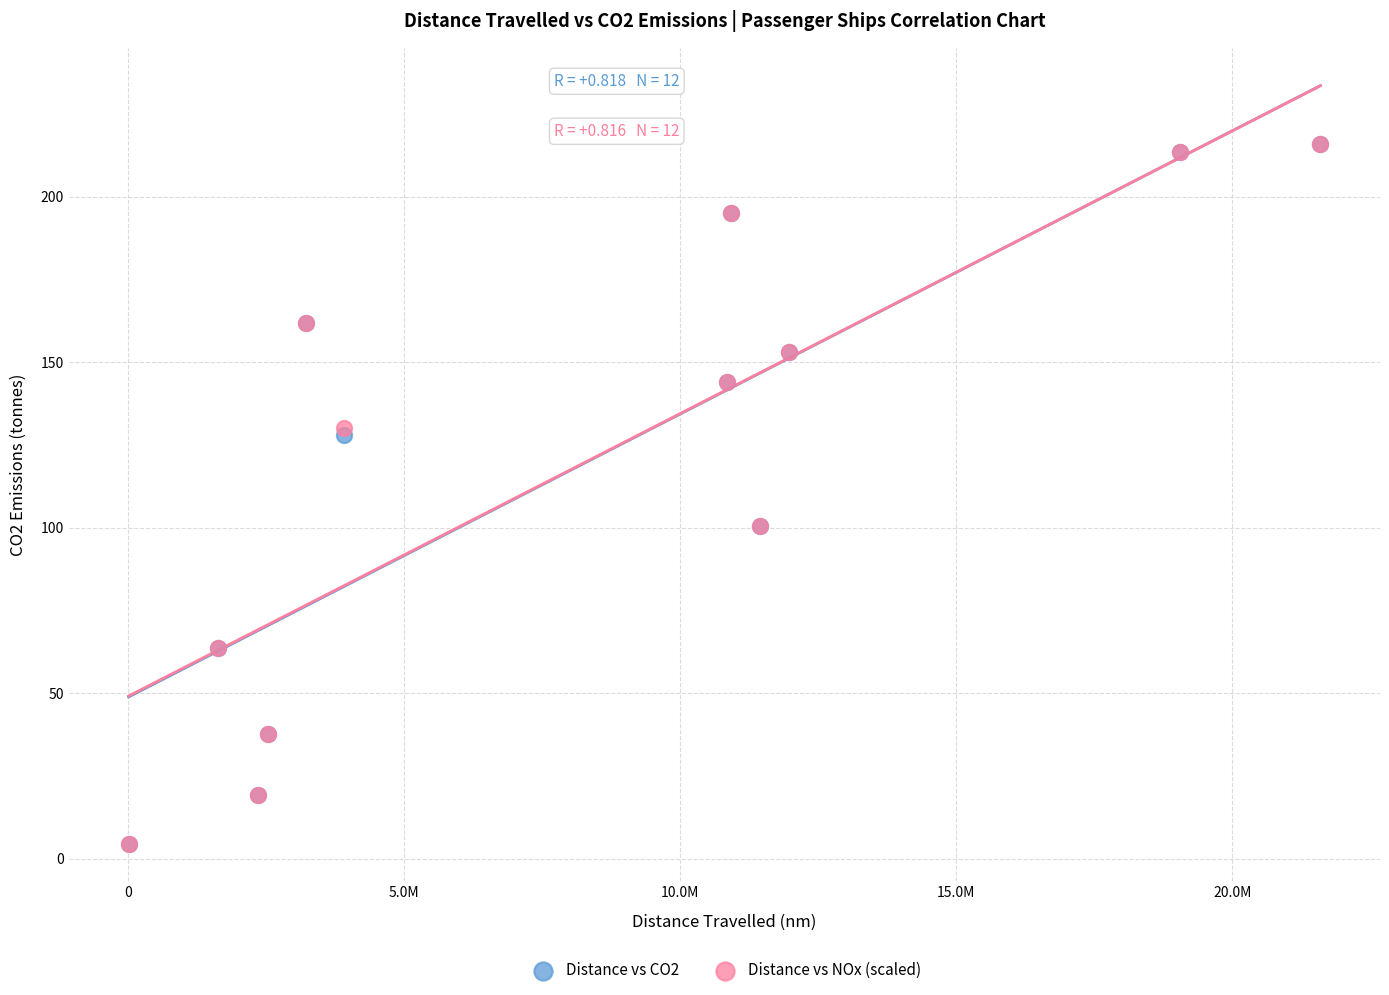

What are all the series names shown in the legend?

Distance vs CO2, Distance vs NOx (scaled)